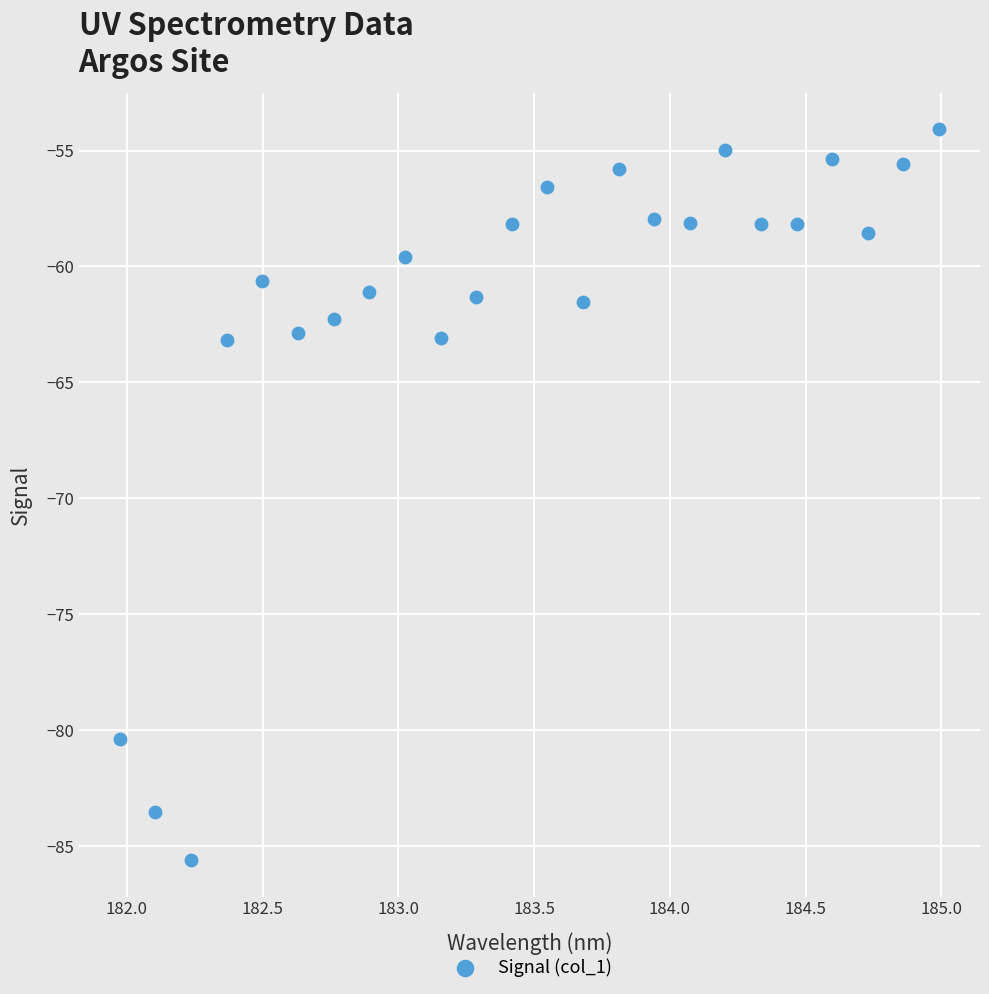

What is the range of X values (max minus min)?

3.0